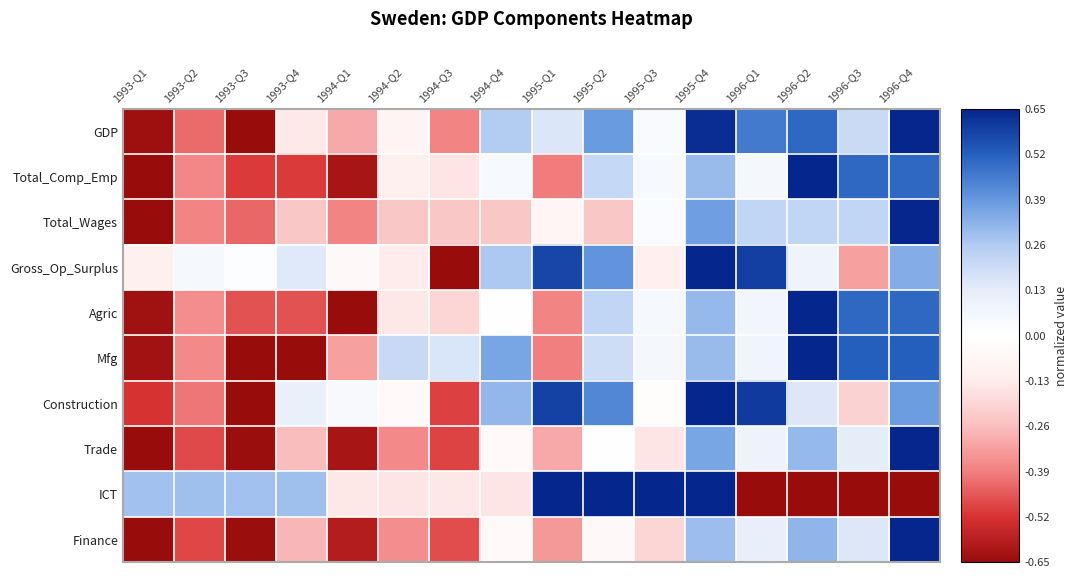

Reading left to right, what are all the values shown in this chart?

GDP: 1993-Q1=-1.0	1993-Q2=-0.6	1993-Q3=-1.0	1993-Q4=-0.2	1994-Q1=-0.5	1994-Q2=-0.1	1994-Q3=-0.6	1994-Q4=0.4	1995-Q1=0.2	1995-Q2=0.6	1995-Q3=0.0	1995-Q4=1.0	1996-Q1=0.7	1996-Q2=0.8	1996-Q3=0.3	1996-Q4=1.0
Total_Comp_Emp: 1993-Q1=-1.0	1993-Q2=-0.6	1993-Q3=-0.8	1993-Q4=-0.8	1994-Q1=-1.0	1994-Q2=-0.2	1994-Q3=-0.2	1994-Q4=0.1	1995-Q1=-0.6	1995-Q2=0.3	1995-Q3=0.1	1995-Q4=0.5	1996-Q1=0.1	1996-Q2=1.0	1996-Q3=0.8	1996-Q4=0.8
Total_Wages: 1993-Q1=-1.0	1993-Q2=-0.6	1993-Q3=-0.7	1993-Q4=-0.4	1994-Q1=-0.6	1994-Q2=-0.4	1994-Q3=-0.4	1994-Q4=-0.4	1995-Q1=-0.1	1995-Q2=-0.4	1995-Q3=0.0	1995-Q4=0.6	1996-Q1=0.3	1996-Q2=0.3	1996-Q3=0.3	1996-Q4=1.0
Gross_Op_Surplus: 1993-Q1=-0.2	1993-Q2=0.1	1993-Q3=0.0	1993-Q4=0.2	1994-Q1=-0.1	1994-Q2=-0.2	1994-Q3=-1.0	1994-Q4=0.4	1995-Q1=0.9	1995-Q2=0.6	1995-Q3=-0.2	1995-Q4=1.0	1996-Q1=0.9	1996-Q2=0.1	1996-Q3=-0.5	1996-Q4=0.5
Agric: 1993-Q1=-1.0	1993-Q2=-0.6	1993-Q3=-0.7	1993-Q4=-0.7	1994-Q1=-1.0	1994-Q2=-0.2	1994-Q3=-0.3	1994-Q4=-0.0	1995-Q1=-0.6	1995-Q2=0.3	1995-Q3=0.1	1995-Q4=0.5	1996-Q1=0.1	1996-Q2=1.0	1996-Q3=0.8	1996-Q4=0.8
Mfg: 1993-Q1=-1.0	1993-Q2=-0.6	1993-Q3=-1.0	1993-Q4=-1.0	1994-Q1=-0.5	1994-Q2=0.3	1994-Q3=0.2	1994-Q4=0.6	1995-Q1=-0.6	1995-Q2=0.3	1995-Q3=0.1	1995-Q4=0.5	1996-Q1=0.1	1996-Q2=1.0	1996-Q3=0.8	1996-Q4=0.8
Construction: 1993-Q1=-0.8	1993-Q2=-0.6	1993-Q3=-1.0	1993-Q4=0.2	1994-Q1=0.1	1994-Q2=-0.1	1994-Q3=-0.8	1994-Q4=0.5	1995-Q1=0.9	1995-Q2=0.7	1995-Q3=-0.0	1995-Q4=1.0	1996-Q1=0.9	1996-Q2=0.2	1996-Q3=-0.3	1996-Q4=0.6
Trade: 1993-Q1=-1.0	1993-Q2=-0.7	1993-Q3=-1.0	1993-Q4=-0.4	1994-Q1=-0.9	1994-Q2=-0.6	1994-Q3=-0.8	1994-Q4=-0.1	1995-Q1=-0.5	1995-Q2=-0.0	1995-Q3=-0.2	1995-Q4=0.6	1996-Q1=0.1	1996-Q2=0.5	1996-Q3=0.2	1996-Q4=1.0
ICT: 1993-Q1=0.4	1993-Q2=0.4	1993-Q3=0.4	1993-Q4=0.4	1994-Q1=-0.2	1994-Q2=-0.2	1994-Q3=-0.2	1994-Q4=-0.2	1995-Q1=1.0	1995-Q2=1.0	1995-Q3=1.0	1995-Q4=1.0	1996-Q1=-1.0	1996-Q2=-1.0	1996-Q3=-1.0	1996-Q4=-1.0
Finance: 1993-Q1=-1.0	1993-Q2=-0.7	1993-Q3=-1.0	1993-Q4=-0.4	1994-Q1=-0.9	1994-Q2=-0.5	1994-Q3=-0.7	1994-Q4=-0.1	1995-Q1=-0.5	1995-Q2=-0.1	1995-Q3=-0.3	1995-Q4=0.5	1996-Q1=0.2	1996-Q2=0.5	1996-Q3=0.2	1996-Q4=1.0